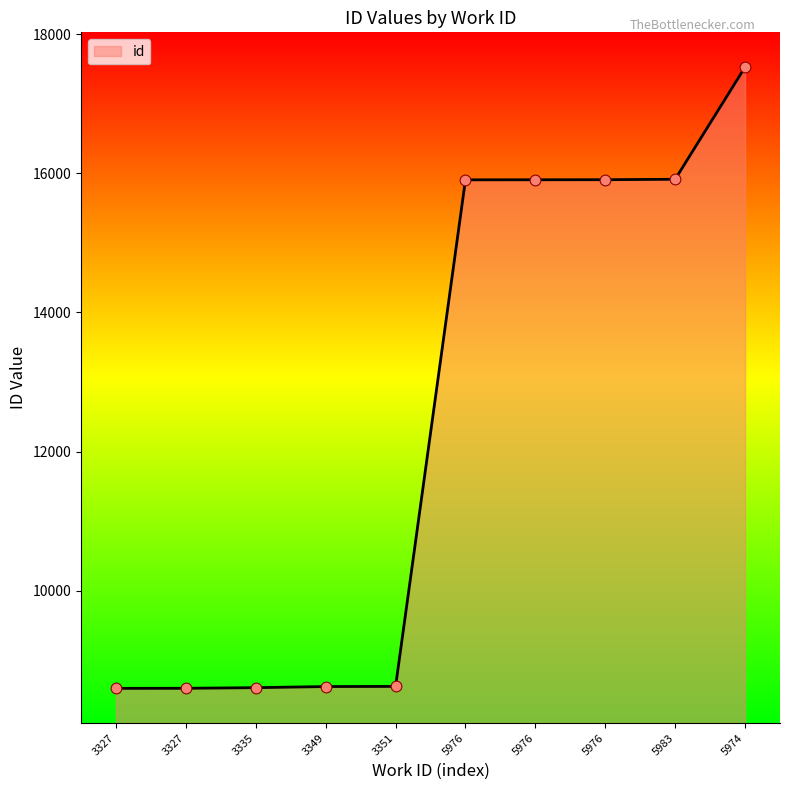

How many lines are shown in the chart?

1